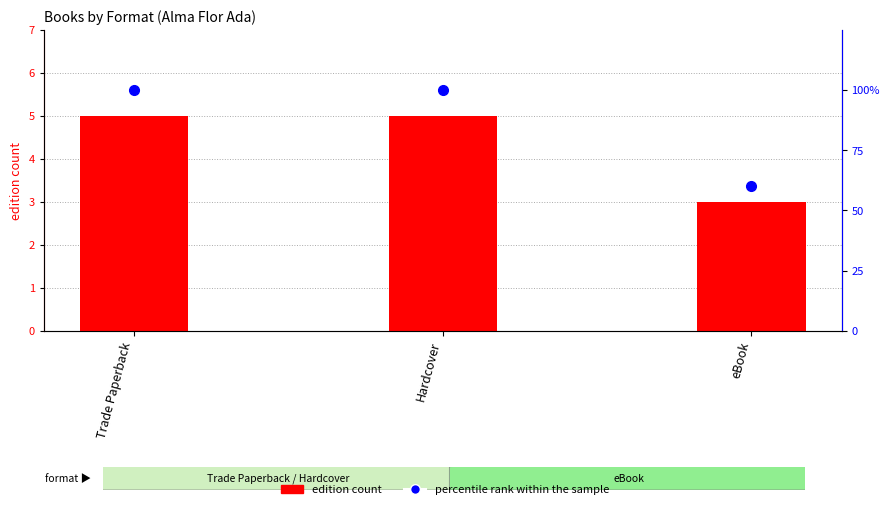

How many values in the edition count series are below 5?

1